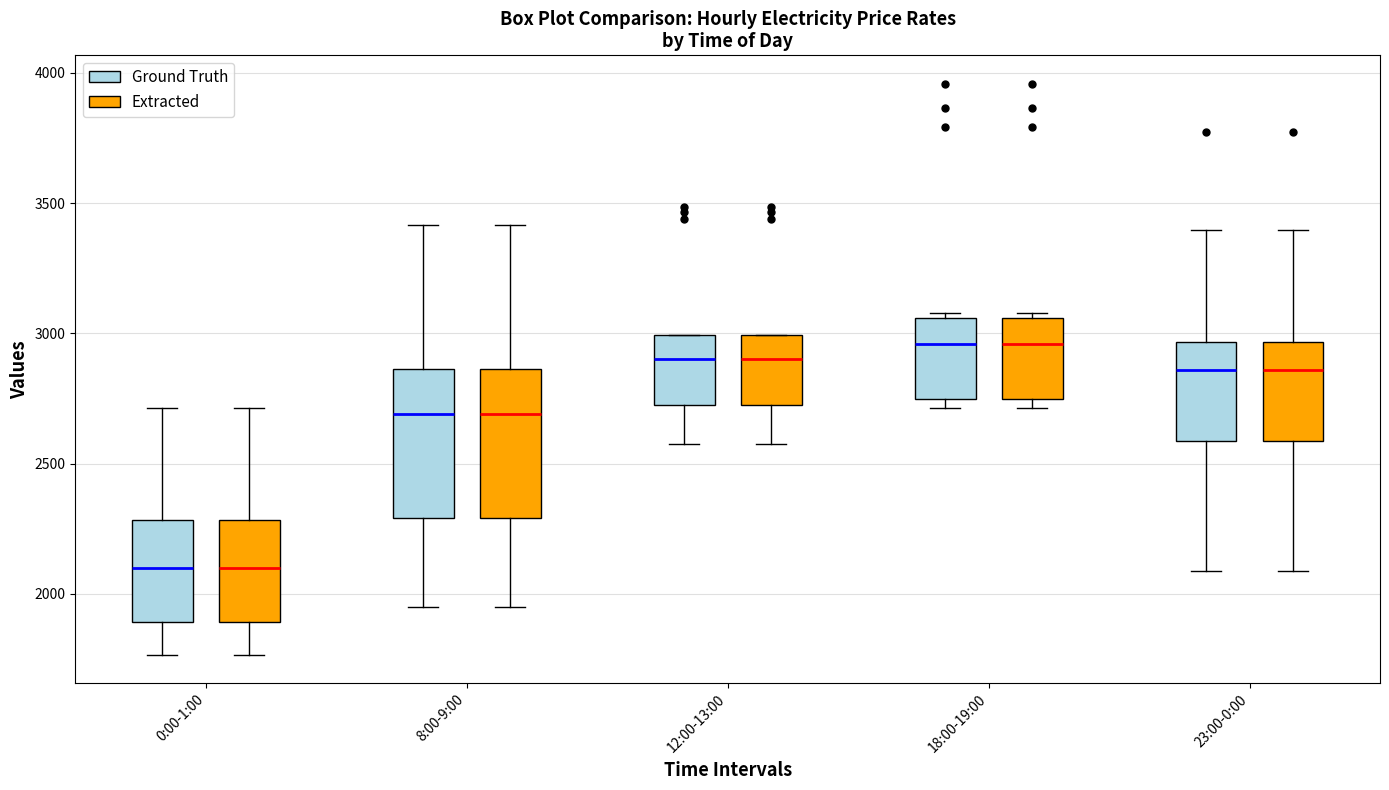

Reading left to right, read every box against the y-axis: the position of its median line, the range the box covers, and the ends of its whiskers. The values are not printed on the chart, so give them approximately, as read against the axis.

0:00-1:00 (Ground Truth): median 2100, box 1900 to 2300, whiskers 1750 to 2700
0:00-1:00 (Extracted): median 2100, box 1900 to 2300, whiskers 1750 to 2700
8:00-9:00 (Ground Truth): median 2700, box 2300 to 2850, whiskers 1950 to 3400
8:00-9:00 (Extracted): median 2700, box 2300 to 2850, whiskers 1950 to 3400
12:00-13:00 (Ground Truth): median 2900, box 2750 to 3000, whiskers 2600 to 3000
12:00-13:00 (Extracted): median 2900, box 2750 to 3000, whiskers 2600 to 3000
18:00-19:00 (Ground Truth): median 2950, box 2750 to 3050, whiskers 2700 to 3100
18:00-19:00 (Extracted): median 2950, box 2750 to 3050, whiskers 2700 to 3100
23:00-0:00 (Ground Truth): median 2850, box 2600 to 2950, whiskers 2100 to 3400
23:00-0:00 (Extracted): median 2850, box 2600 to 2950, whiskers 2100 to 3400